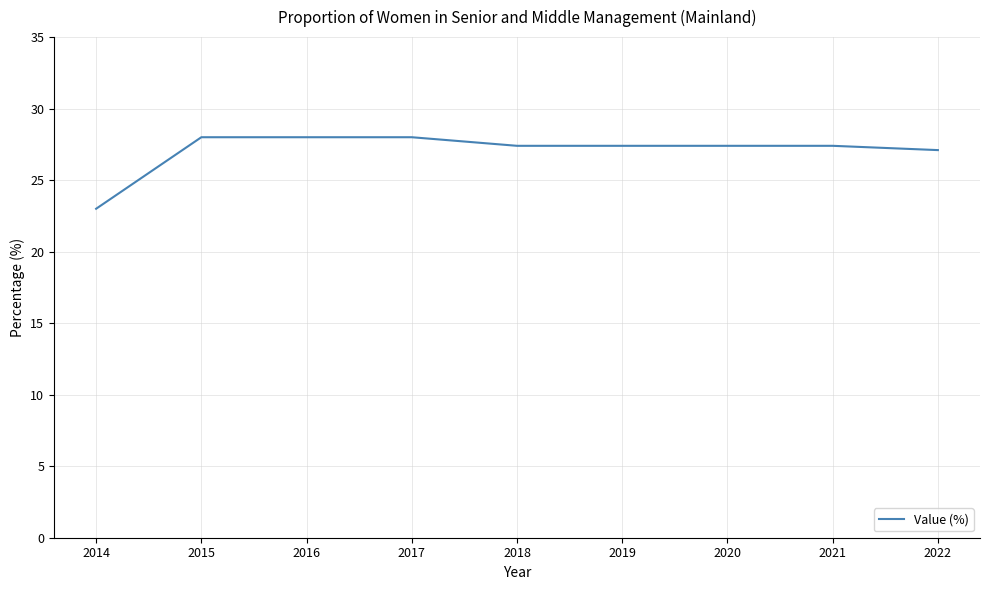

Which category has the lowest value across all series?

2014